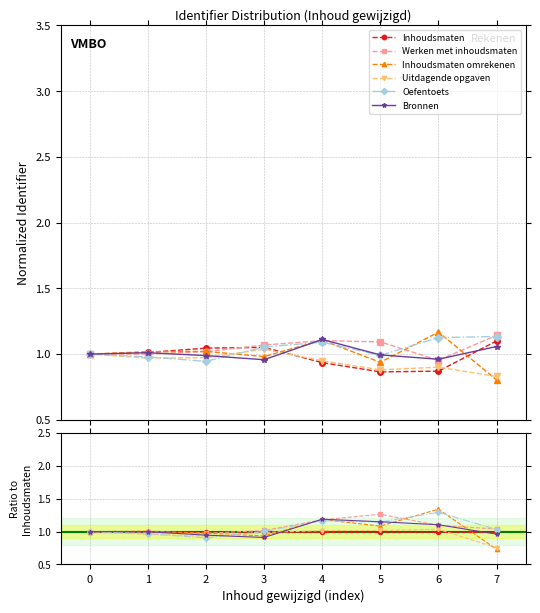

Which series has the largest total across all categories?

Werken met inhoudsmaten